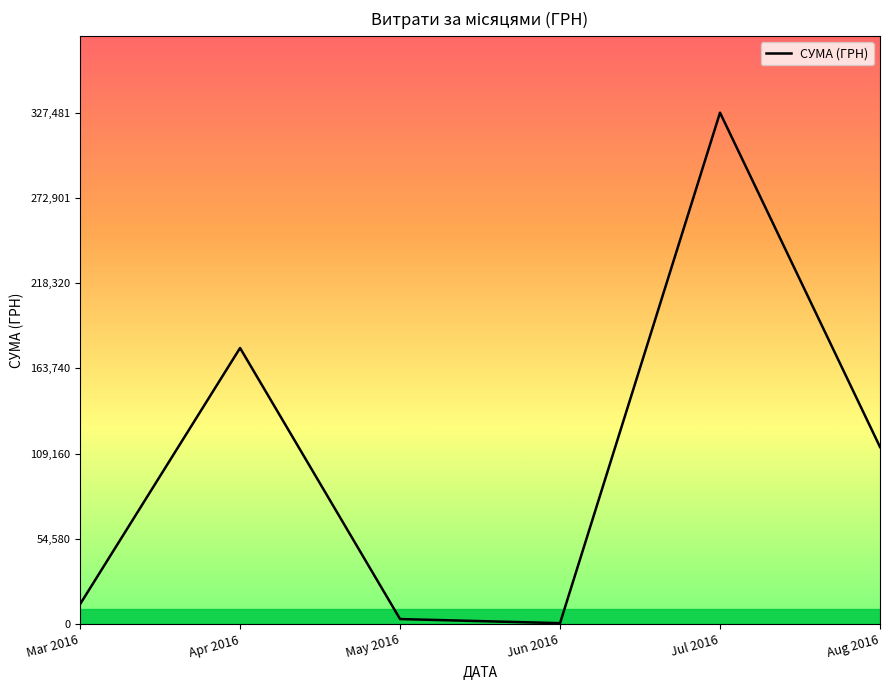

Is it true that the value at Aug 2016 is 113398.5?

True